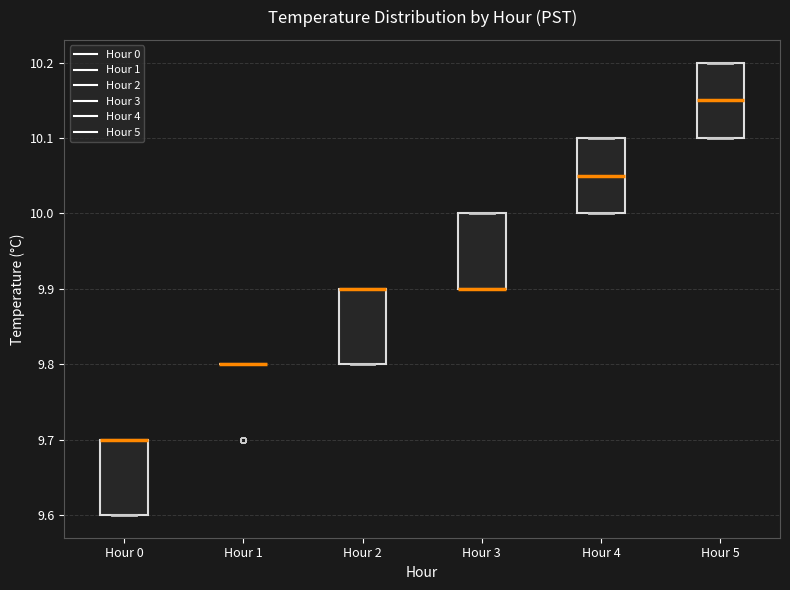

Where is the upper edge of the box for Hour 2 on the y-axis? The values are not printed on the chart, so give them approximately, as read against the axis.

9.90